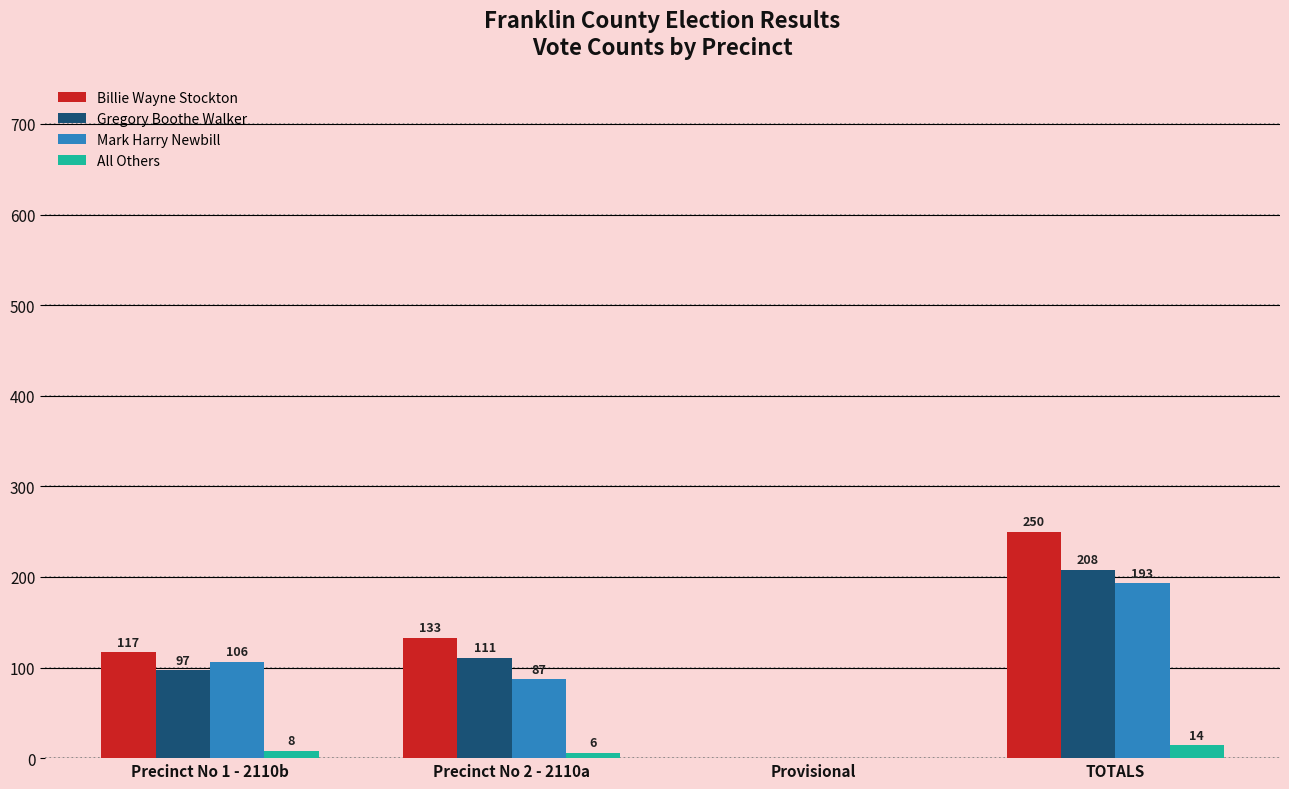

Is it true that Mark Harry Newbill equals 178 at Precinct No 1 - 2110b?

False